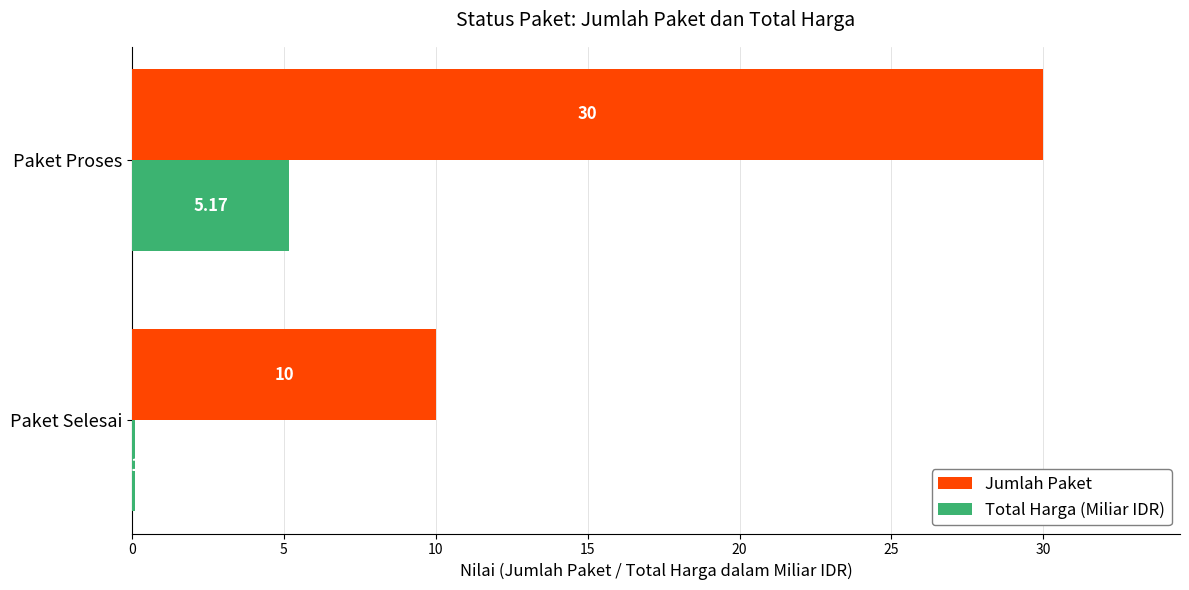

Rank the series by their average value, from highest to lowest.

Jumlah Paket, Total Harga (Miliar IDR)